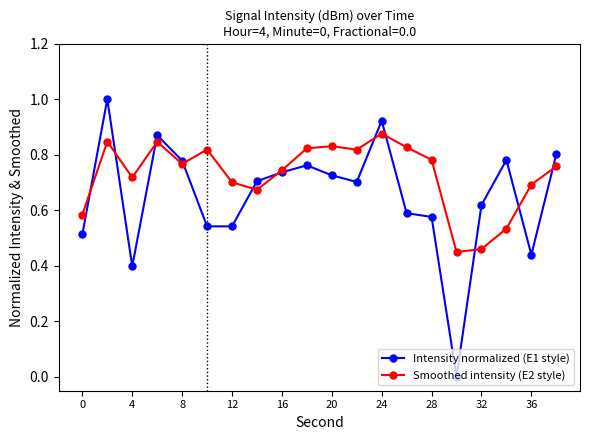

Rank the series by their maximum value, from highest to lowest.

Intensity normalized (E1 style), Smoothed intensity (E2 style)